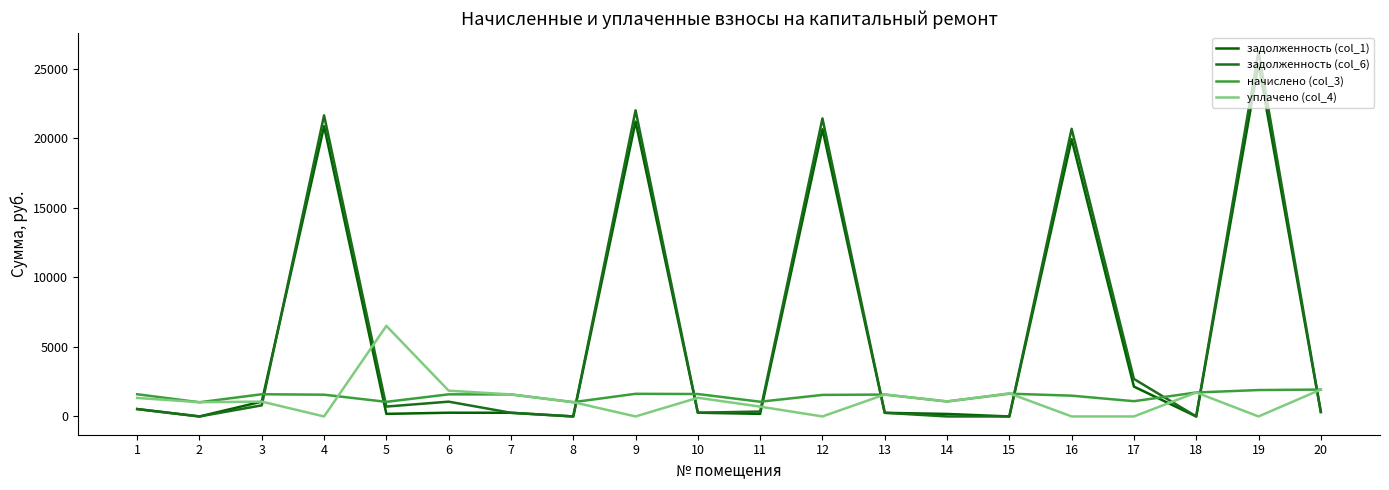

Reading left to right, transcribe all the data shown in this chart.

задолженность (col_1): 1=532.1	2=0.0	3=1067.3	4=20864.3	5=186.0	6=268.4	7=263.9	8=0.3	9=21194.1	10=268.8	11=188.0	12=20652.3	13=262.4	14=179.7	15=0.0	16=19931.4	17=2147.0	18=0.0	19=25317.1	20=322.2
задолженность (col_6): 1=531.8	2=0.0	3=798.2	4=21646.6	5=710.7	6=1063.4	7=263.9	8=0.0	9=22008.2	10=268.7	11=352.9	12=21426.7	13=262.4	14=0.0	15=0.0	16=20678.7	17=2695.6	18=0.0	19=26266.3	20=322.2
начислено (col_3): 1=1596.4	2=1020.8	3=1596.4	4=1564.6	5=1049.4	6=1590.0	7=1583.6	8=1027.1	9=1628.2	10=1612.3	11=1058.9	12=1548.7	13=1574.1	14=1078.0	15=1637.7	16=1494.6	17=1097.1	18=1723.6	19=1898.5	20=1933.4
уплачено (col_4): 1=1330.7	2=1023.4	3=1067.3	4=0.0	5=6511.5	6=1853.4	7=1583.6	8=1027.3	9=0.0	10=1343.5	11=706.0	12=0.0	13=1574.1	14=1078.0	15=1659.7	16=0.0	17=0.0	18=1723.6	19=0.0	20=1933.4